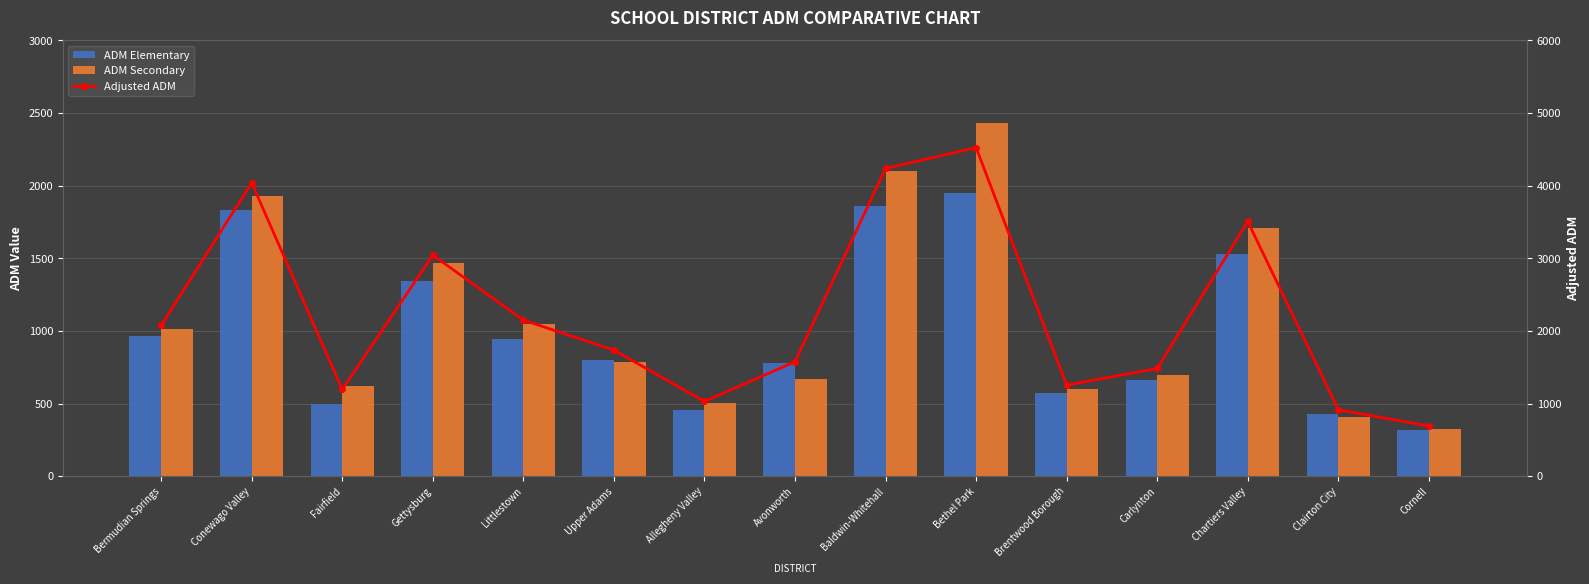

What are all the series names shown in the legend?

ADM Elementary, ADM Secondary, Adjusted ADM